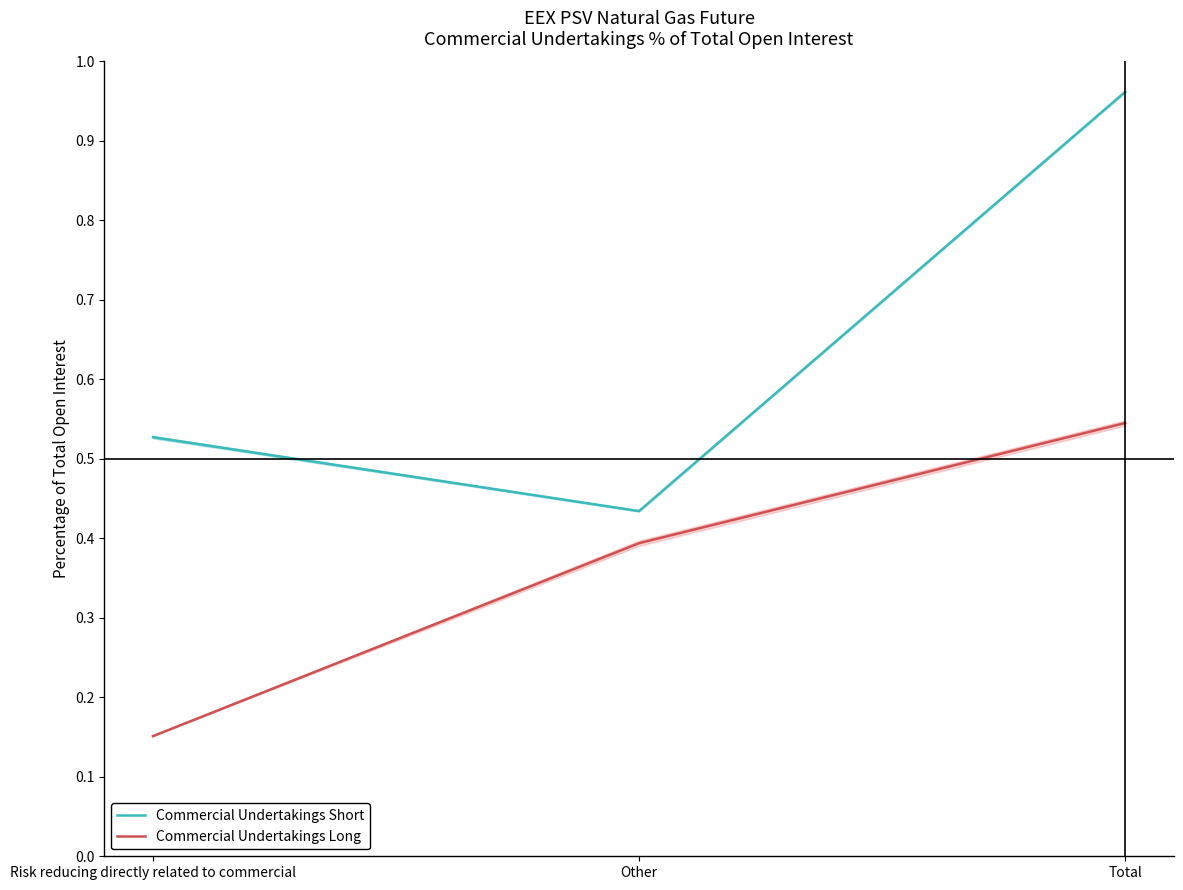

Reading right to left, list all the values displayed in this chart.

Commercial Undertakings Short: 1.0	0.4	0.5
Commercial Undertakings Long: 0.5	0.4	0.2